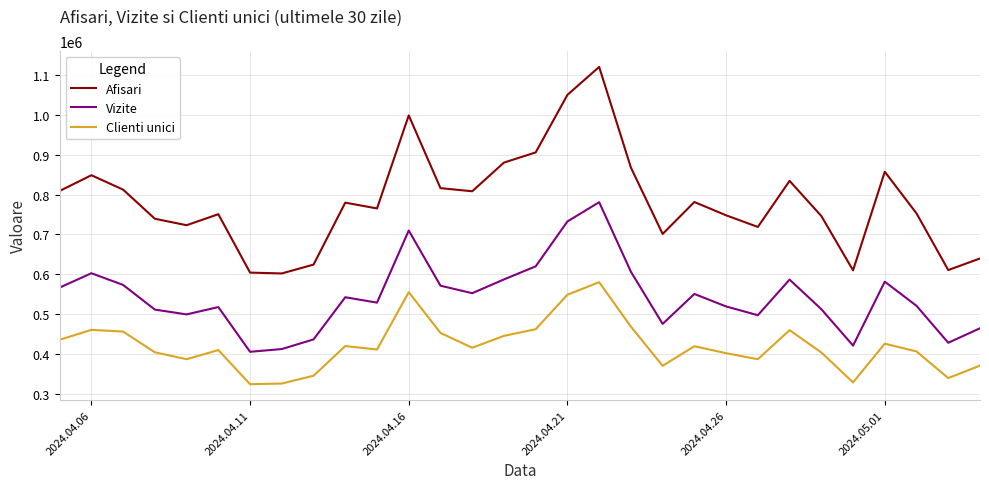

What is the difference between the maximum and minimum values in the Clienti unici series?

255563